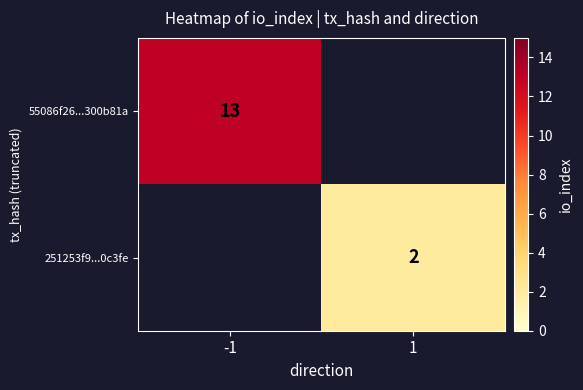

The value of 55086f26...300b81a at -1 is 4. True or false?

False